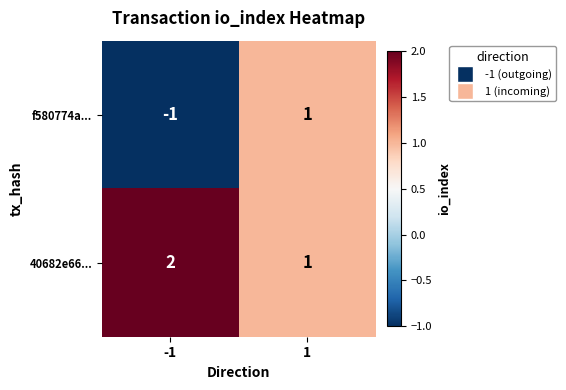

Which series has the largest total across all categories?

40682e66...